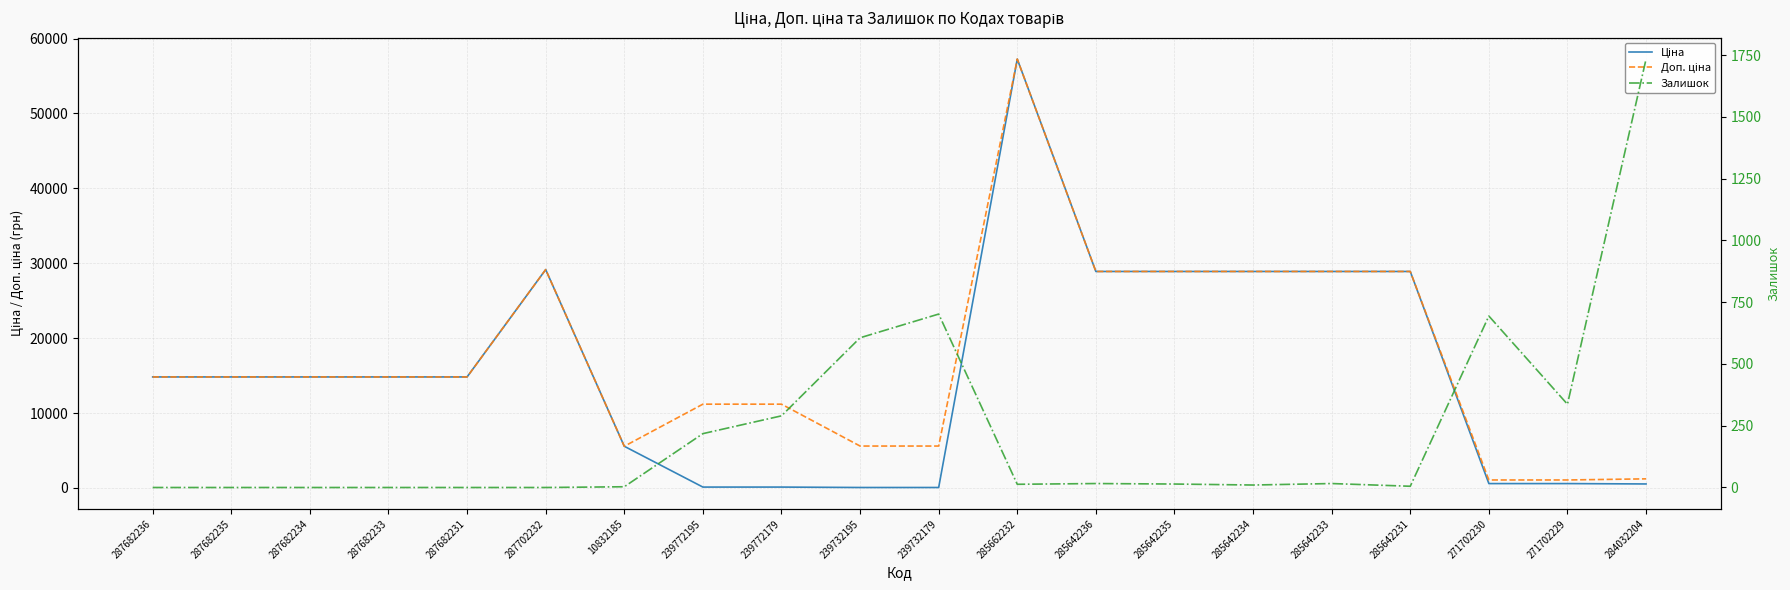

How many times do Доп. ціна and Залишок cross each other?

1